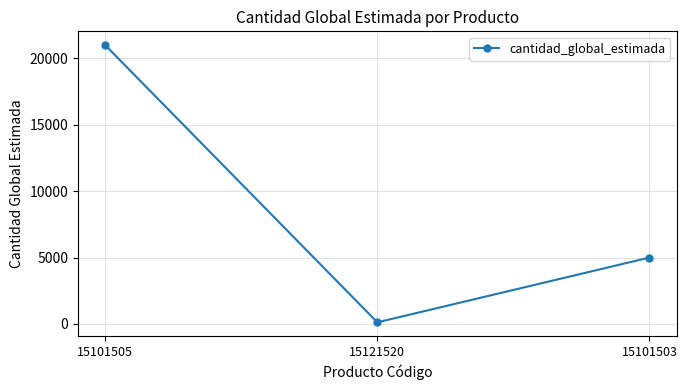

Does the chart have visible grid lines?

Yes